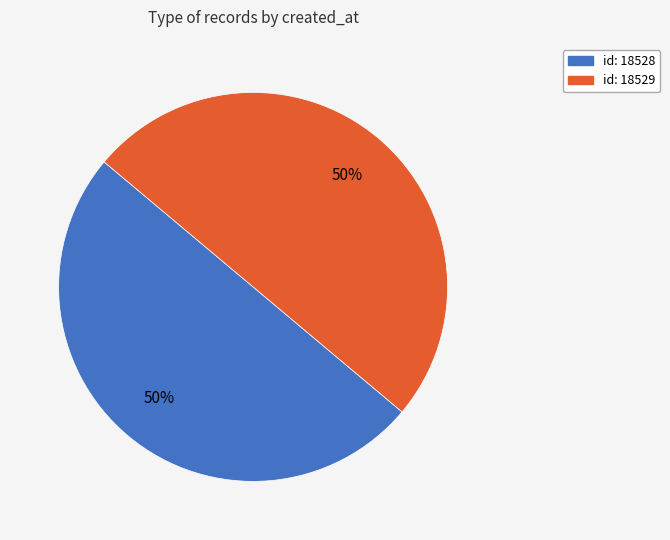

The id: 18528 slice represents 50% of the pie. True or false?

True